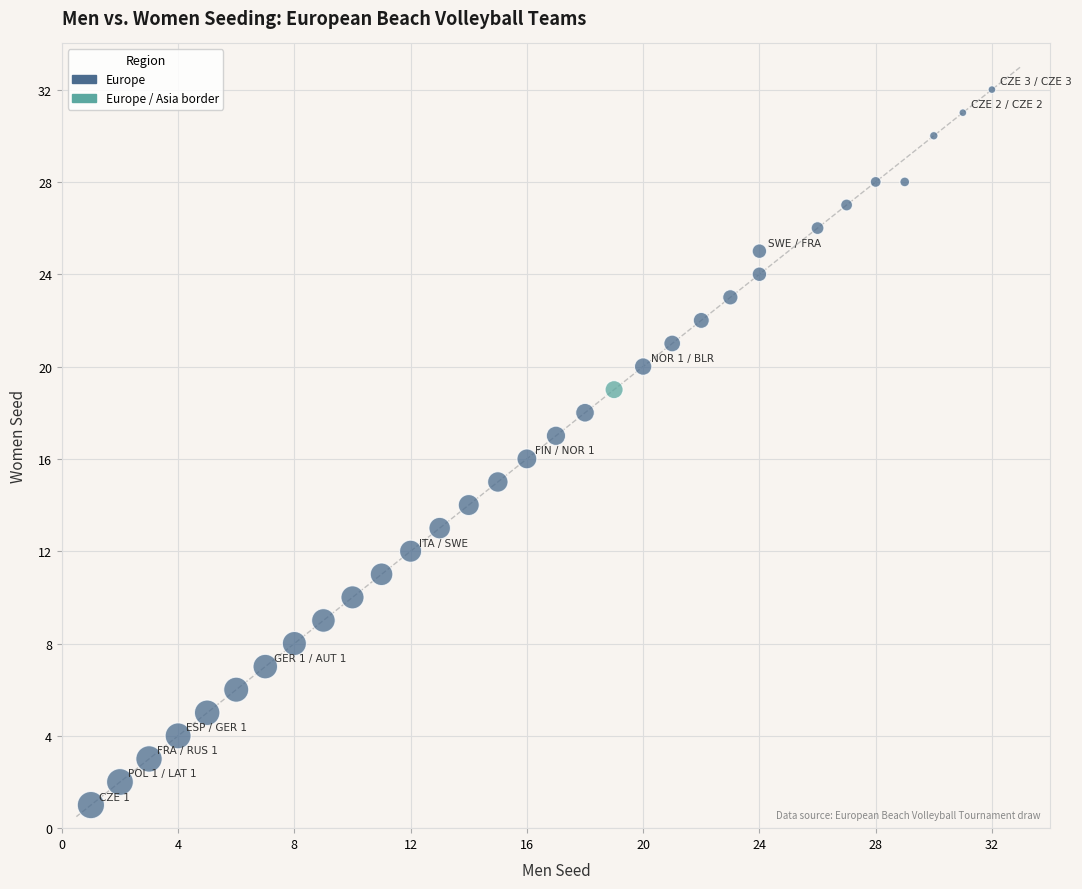

What is the range of Y values (max minus min)?

31